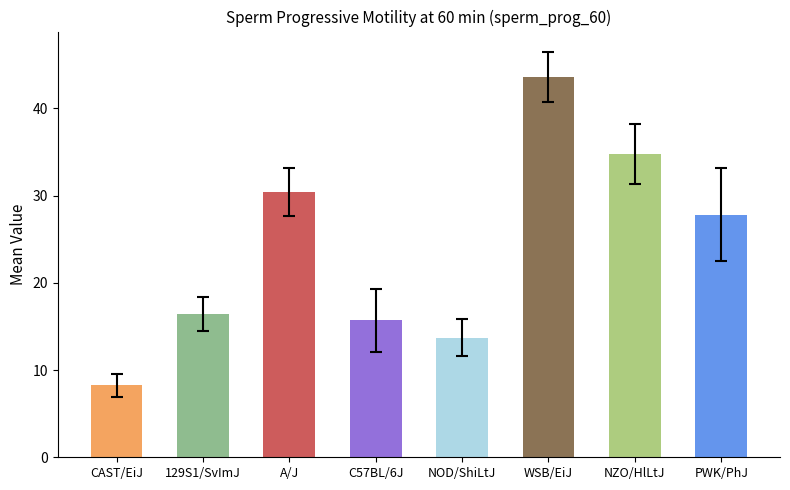

Which label corresponds to the largest value in the chart?

WSB/EiJ